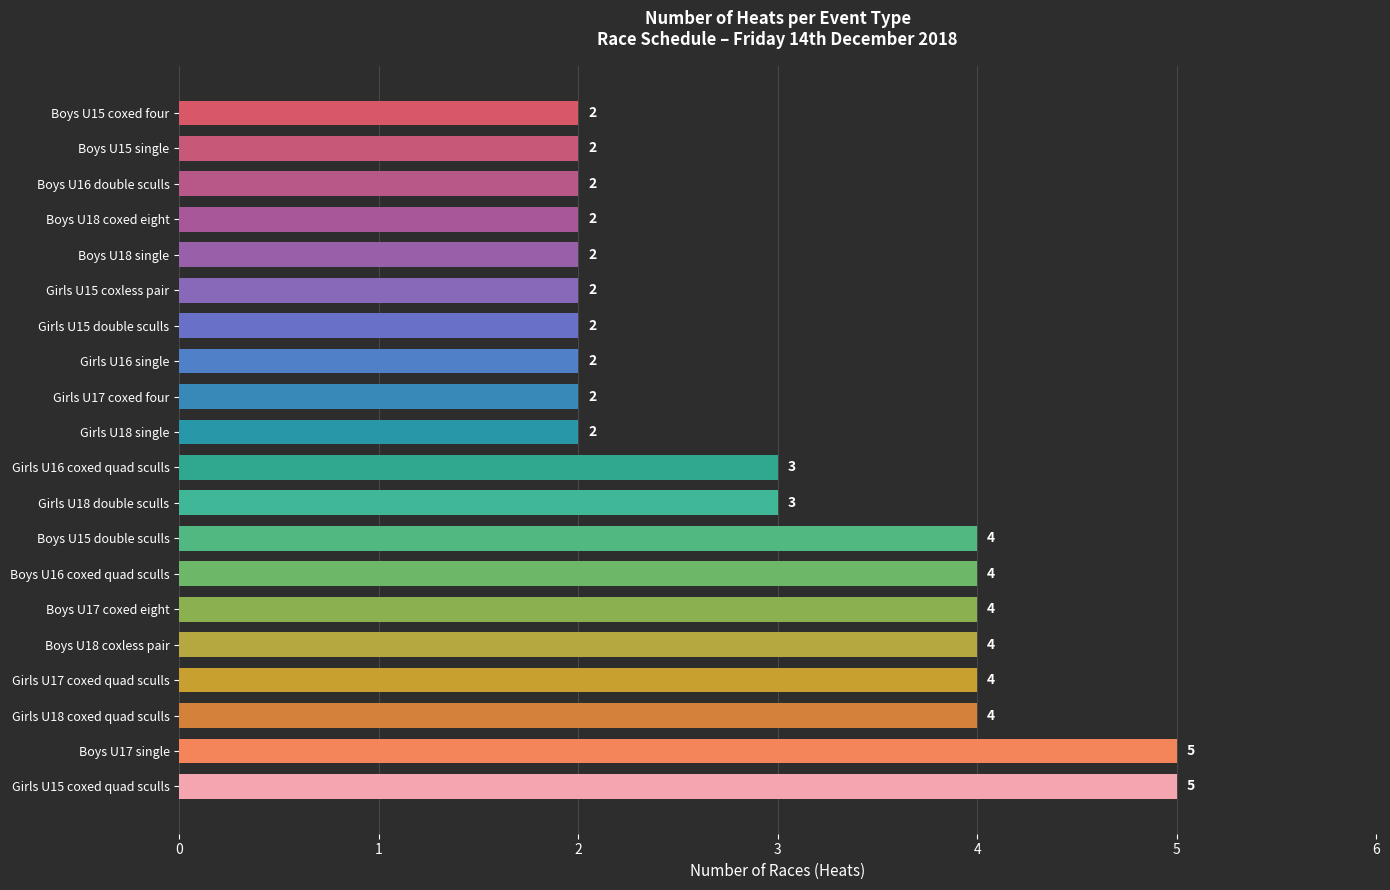

What is the sum of the values at Boys U15 double sculls and Girls U18 single?

6